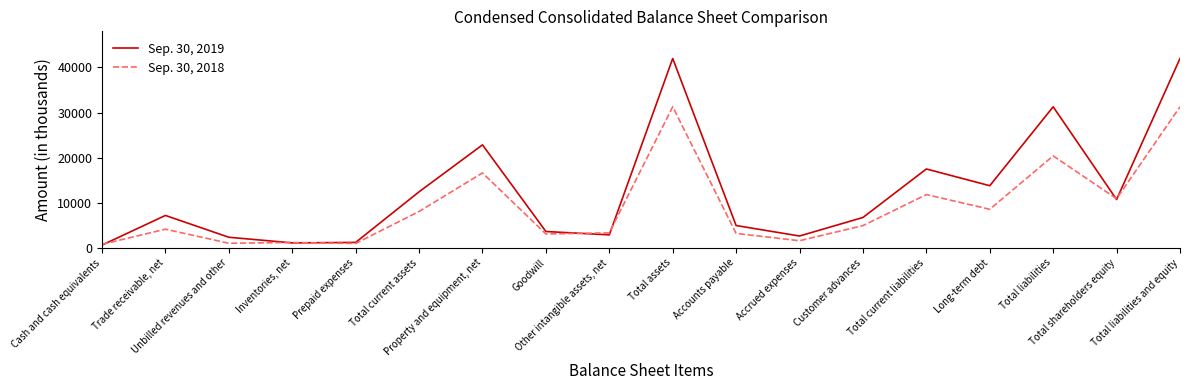

Rank the series by their maximum value, from highest to lowest.

Sep. 30, 2019, Sep. 30, 2018